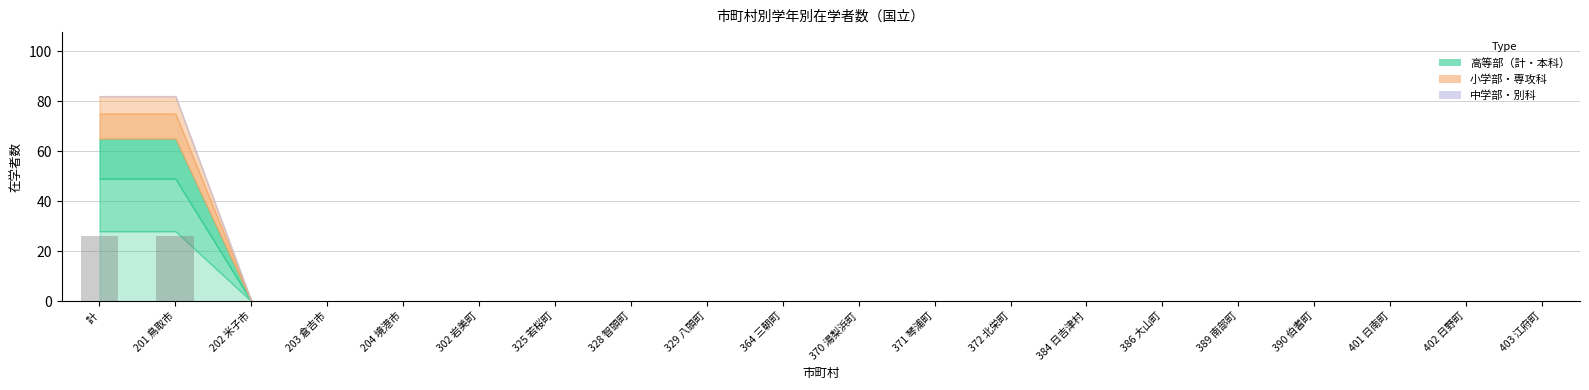

What is the sum of all values?

52